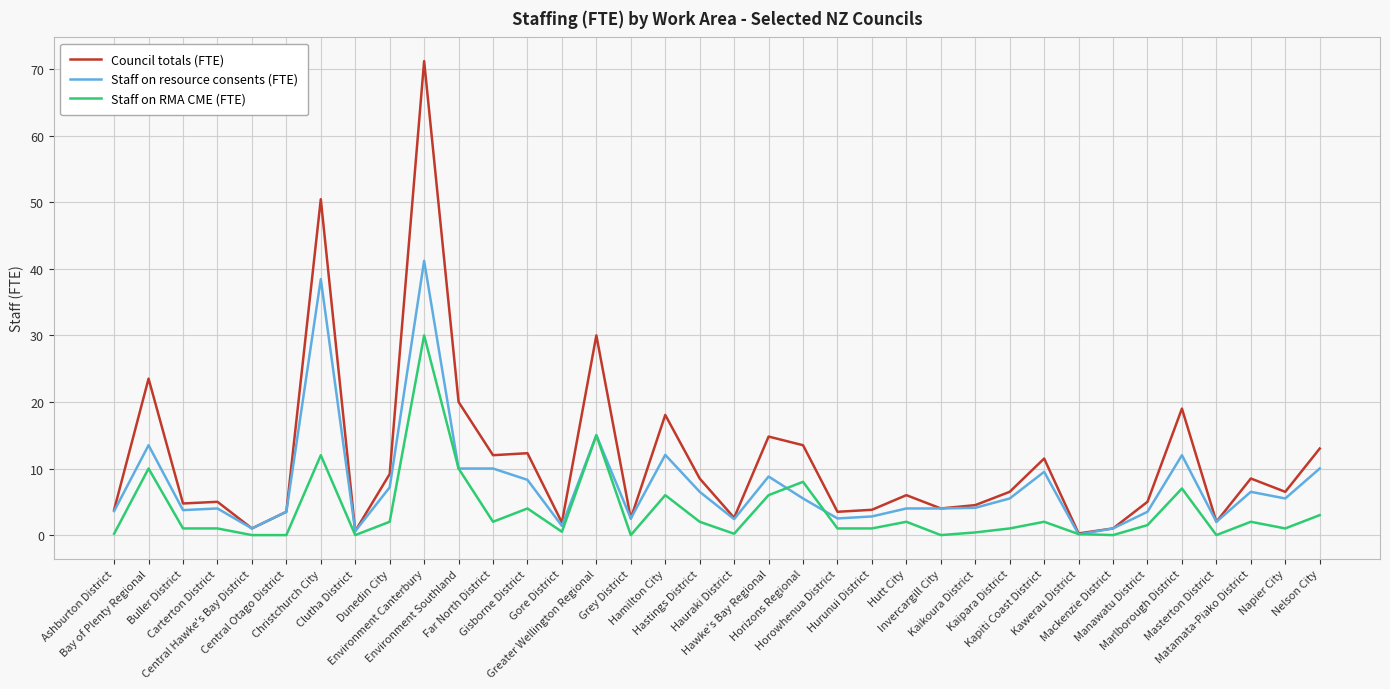

What is the approximate value of Staff on RMA CME (FTE) at Hutt City?

2.0